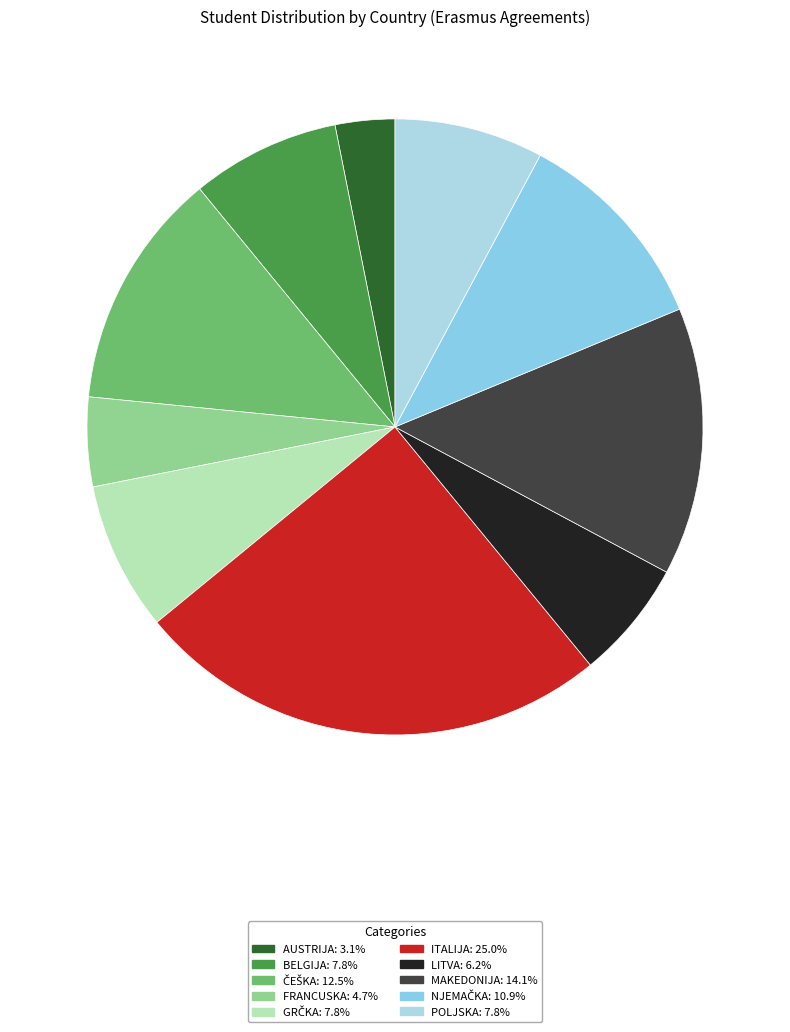

How many segments does this pie chart have?

10